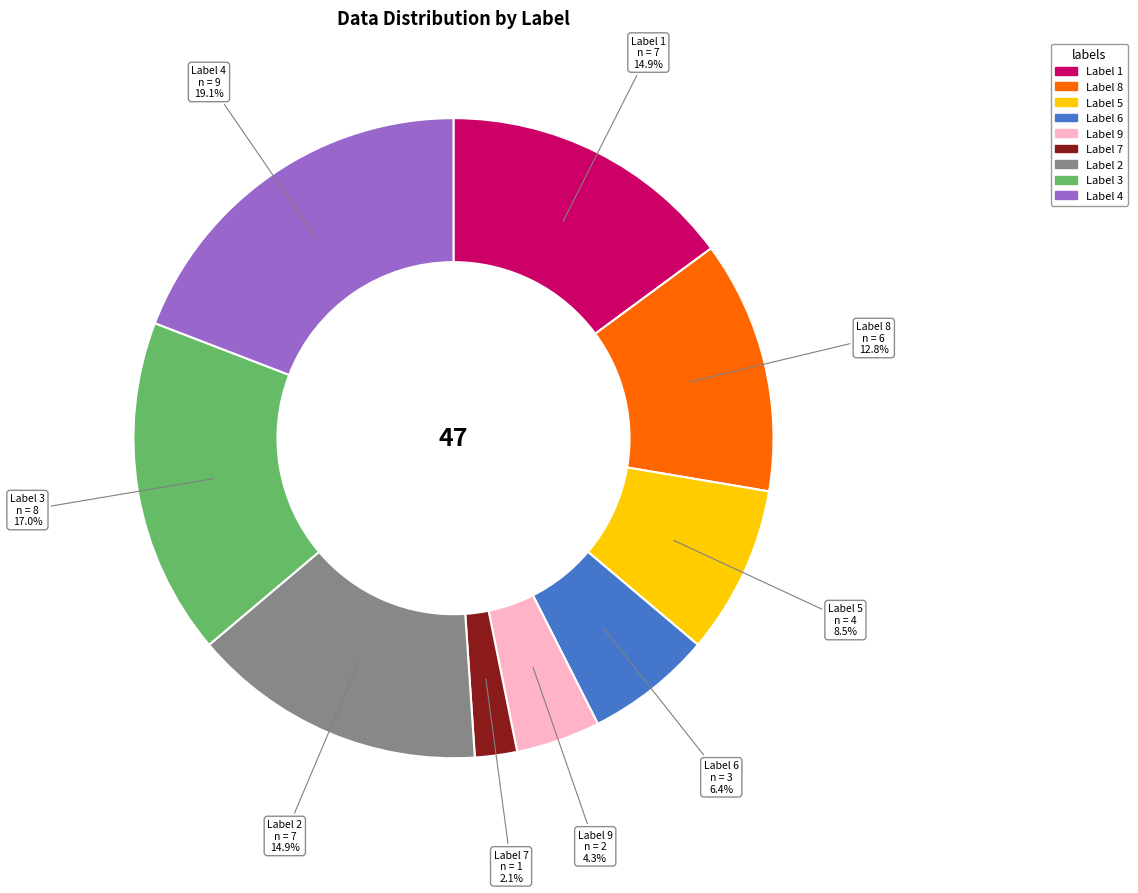

Is there a majority slice in this chart?

No